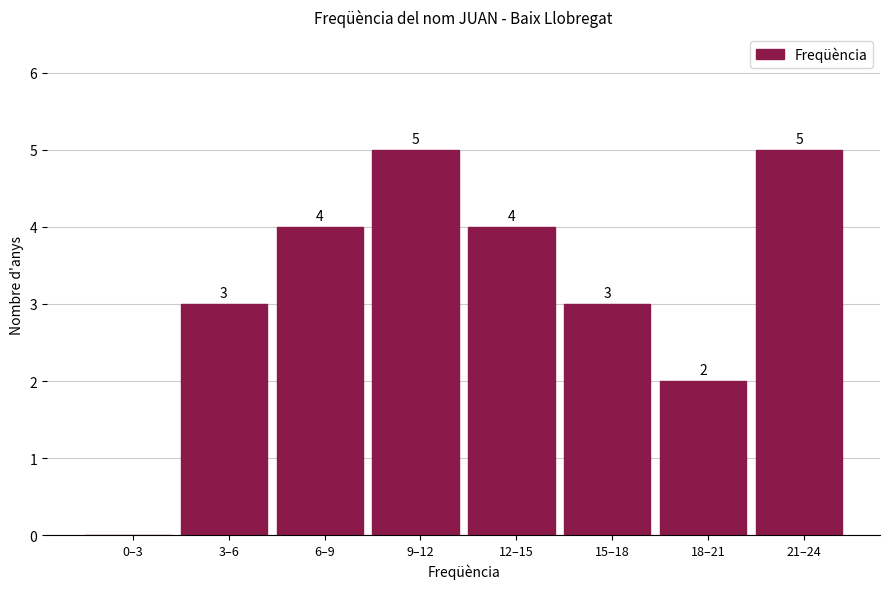

Reading left to right, extract all data points from this chart.

0–3=0	3–6=3	6–9=4	9–12=5	12–15=4	15–18=3	18–21=2	21–24=5